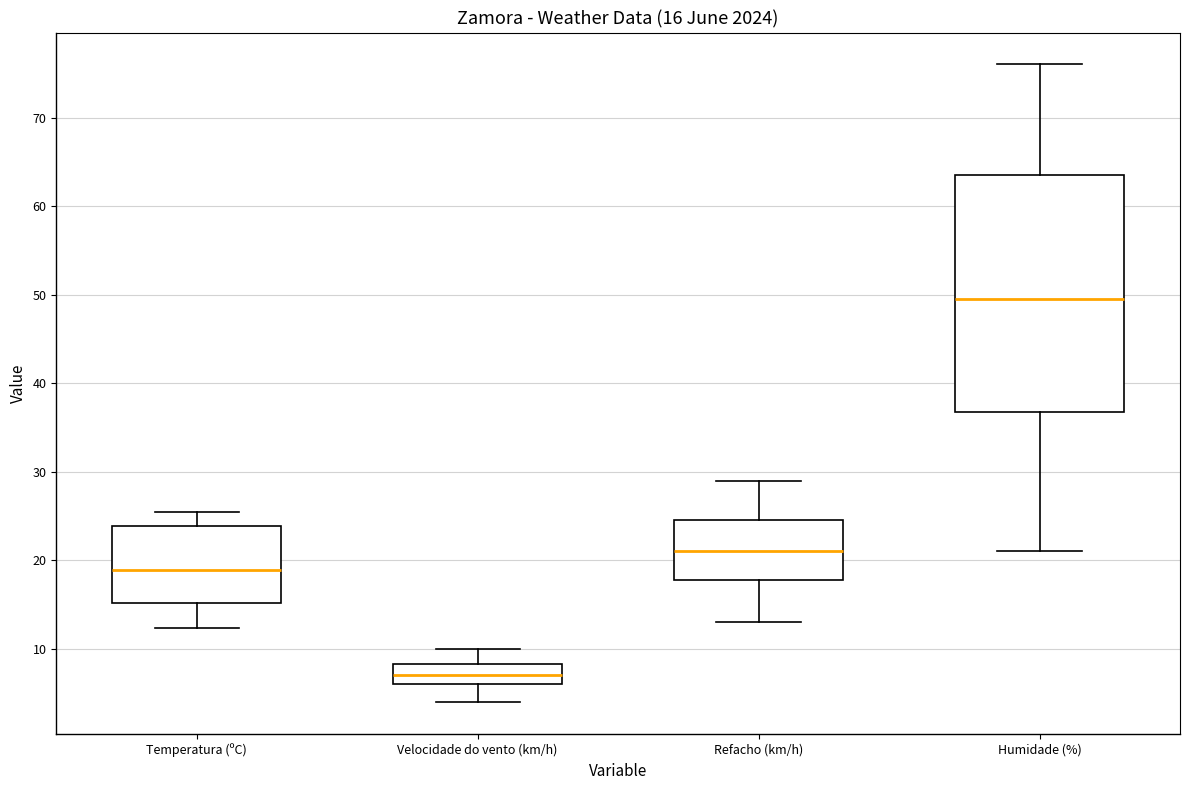

Comparing the boxes themselves (not the whiskers), which one is the tallest?

Humidade (%)